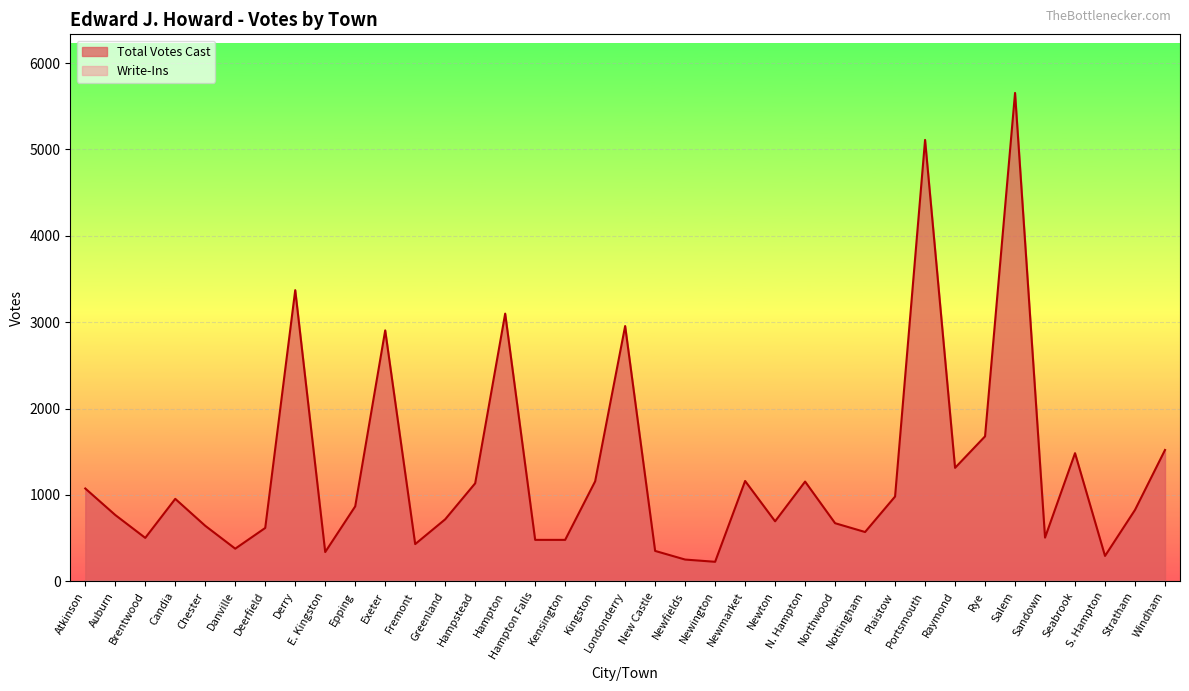

Which category has the highest value across all series?

Salem